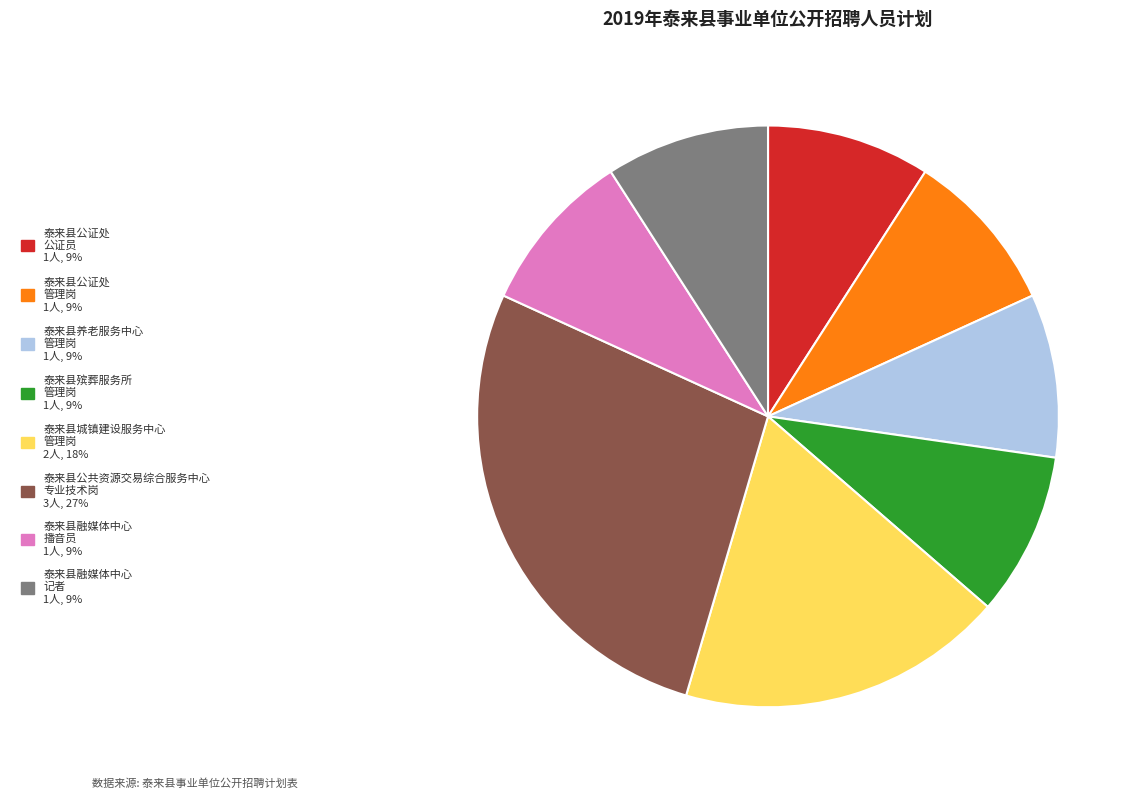

Is it true that 泰来县公证处 管理岗 is 9% of the pie?

True